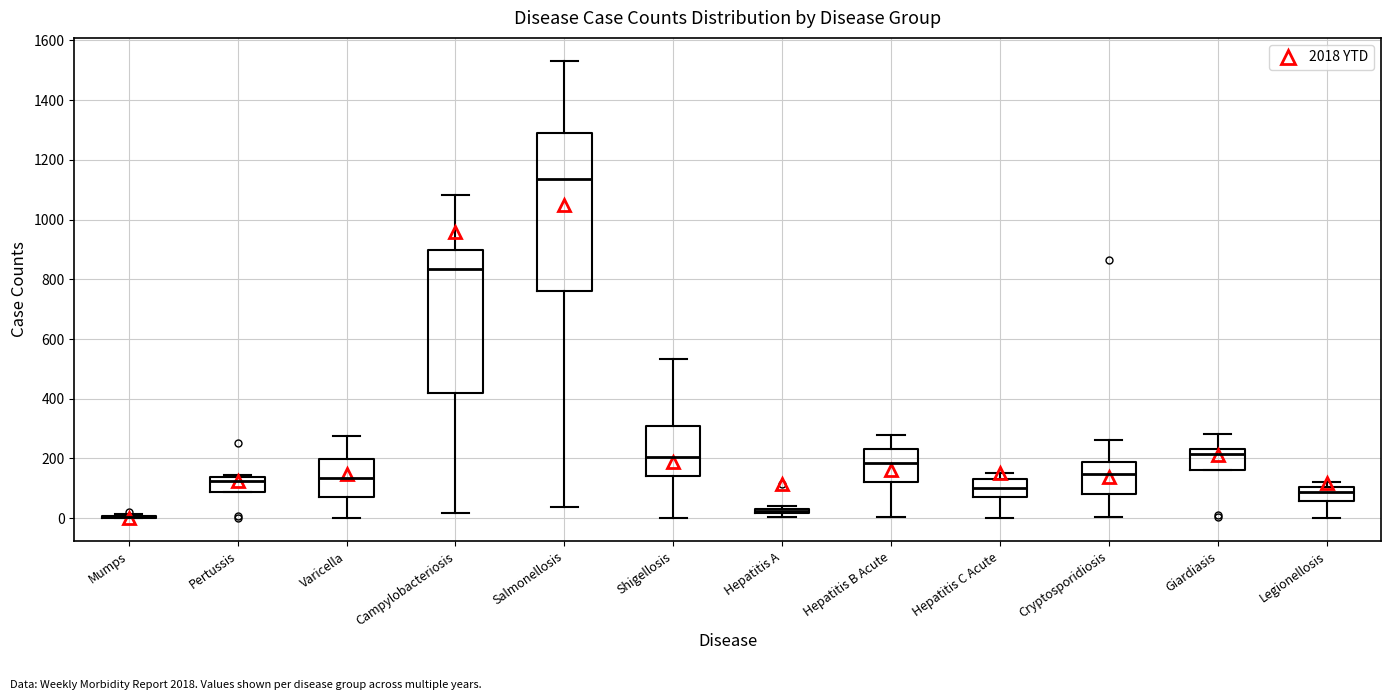

Comparing the boxes themselves (not the whiskers), which one is the tallest?

Salmonellosis